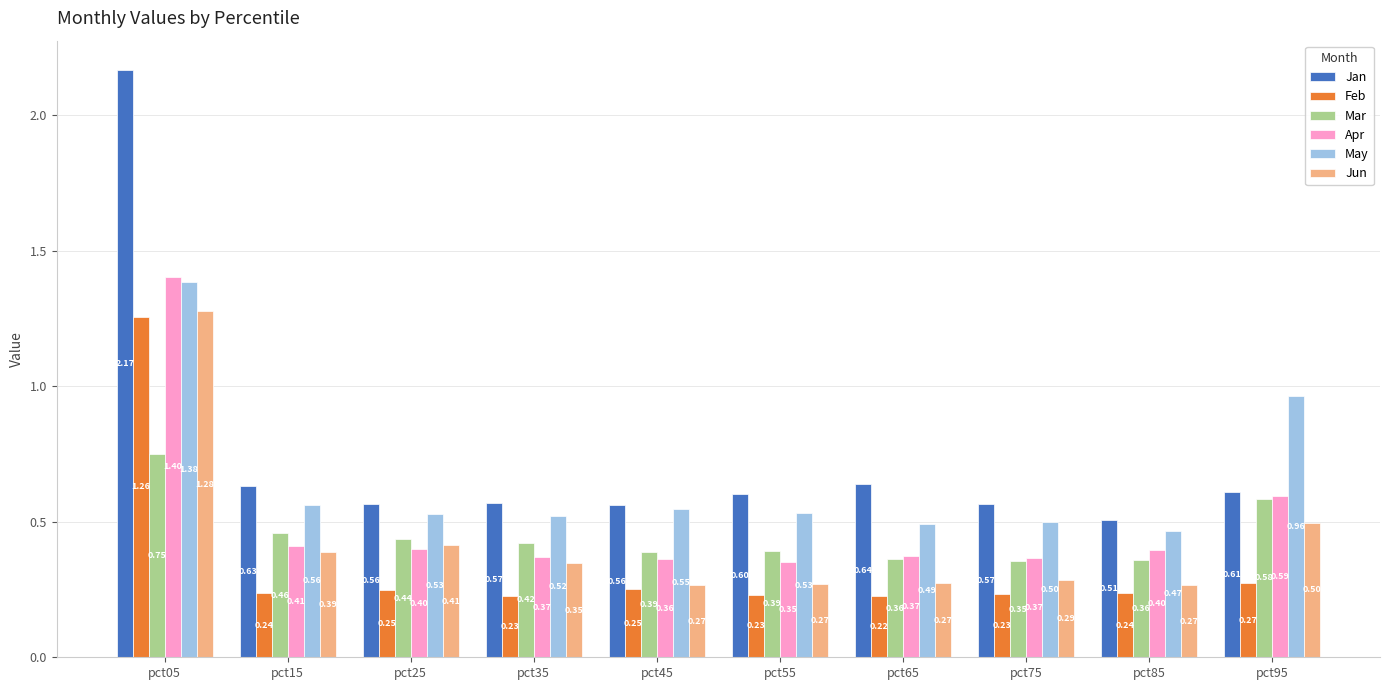

What is the difference between the maximum and second lowest values in the Mar series?

0.4